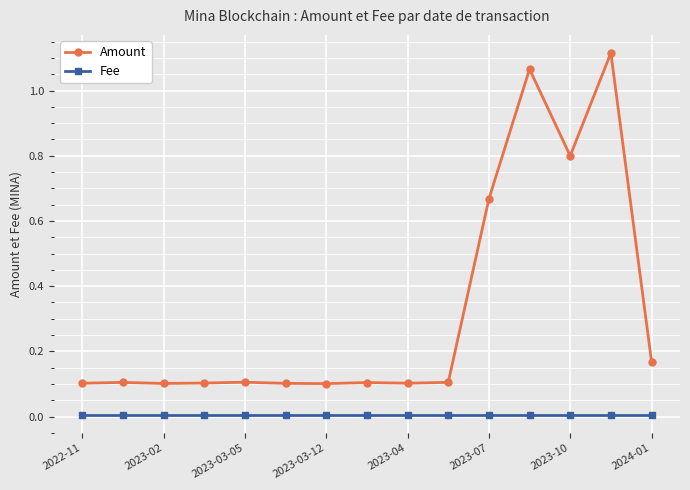

What is the sum of all Amount values?

4.8